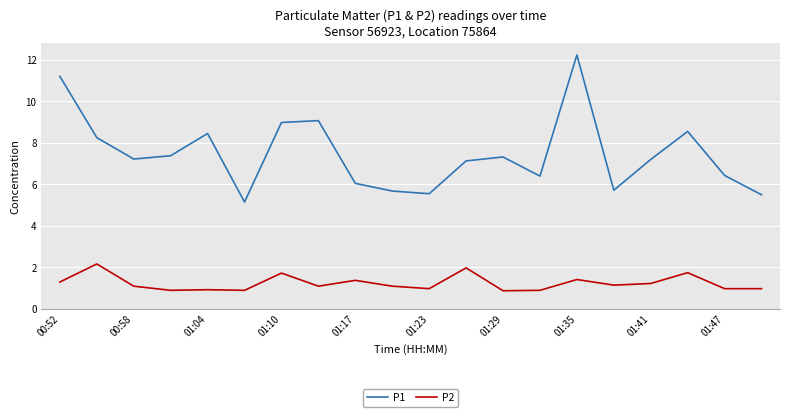

Rank the series by their average value, from lowest to highest.

P2, P1